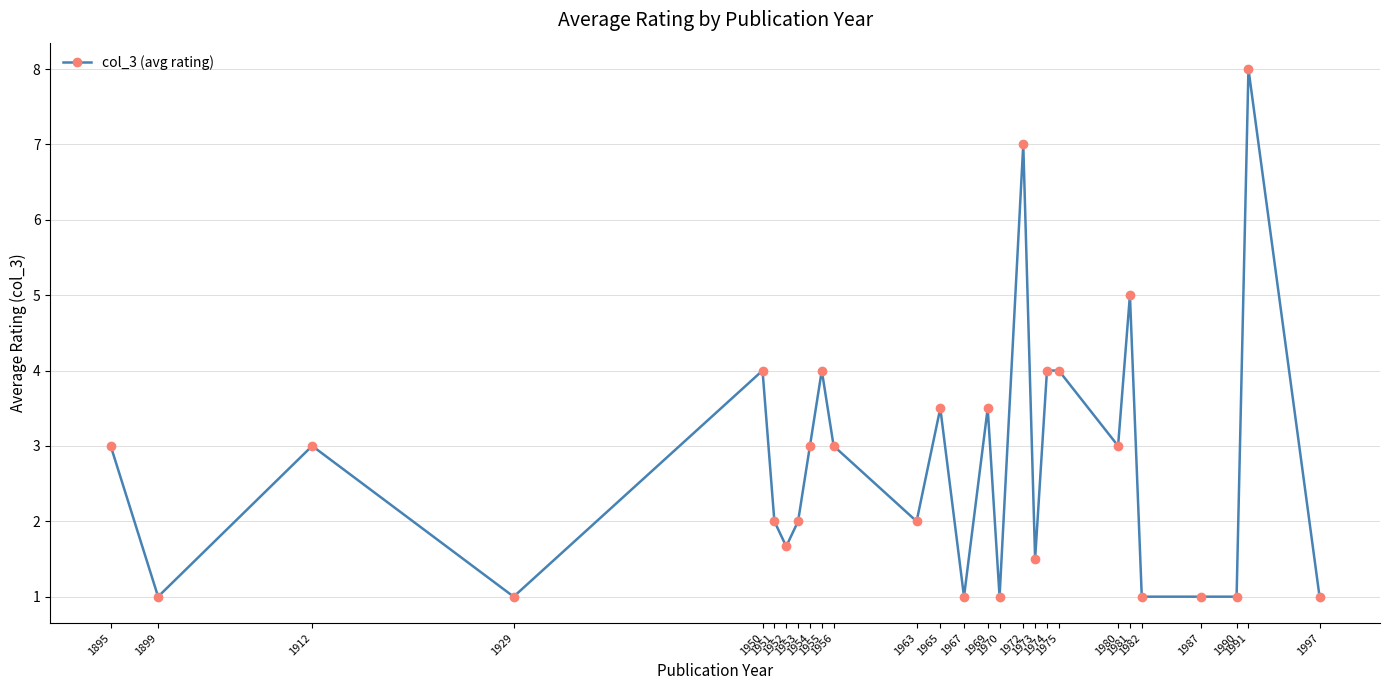

What is the change in value from 1974 to 1982?

-3.0